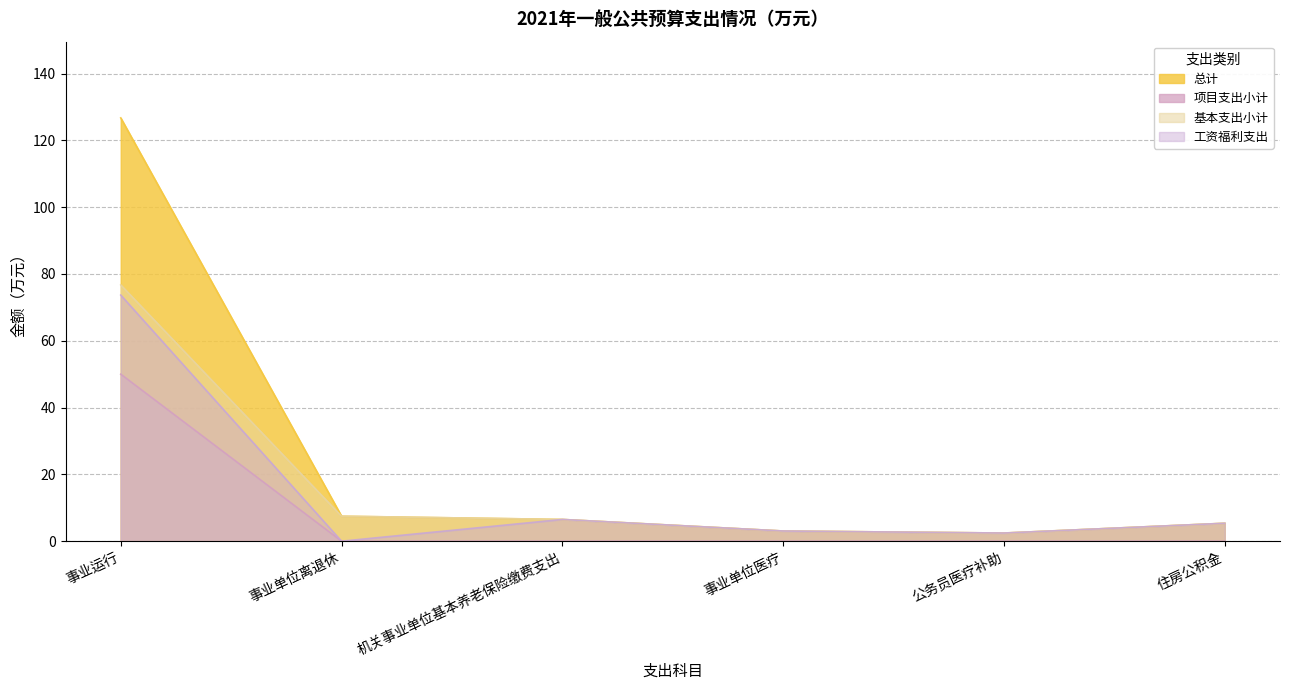

Reading left to right, list all the values displayed in this chart.

总计: 事业运行=126.7	事业单位离退休=7.5	机关事业单位基本养老保险缴费支出=6.5	事业单位医疗=3.1	公务员医疗补助=2.4	住房公积金=5.4
基本支出小计: 事业运行=76.7	事业单位离退休=7.5	机关事业单位基本养老保险缴费支出=6.5	事业单位医疗=3.1	公务员医疗补助=2.4	住房公积金=5.4
工资福利支出: 事业运行=73.7	事业单位离退休=0.0	机关事业单位基本养老保险缴费支出=6.5	事业单位医疗=3.1	公务员医疗补助=2.4	住房公积金=5.4
项目支出小计: 事业运行=50.0	事业单位离退休=0.0	机关事业单位基本养老保险缴费支出=0.0	事业单位医疗=0.0	公务员医疗补助=0.0	住房公积金=0.0